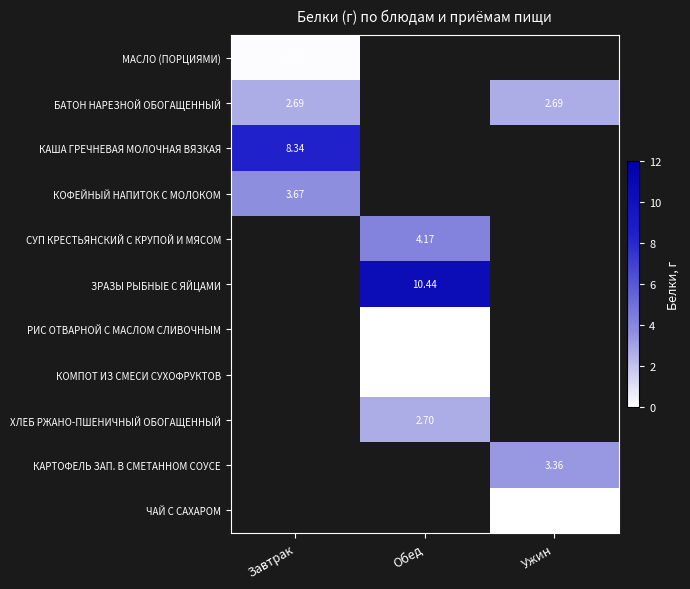

How many data points does each series have?

3